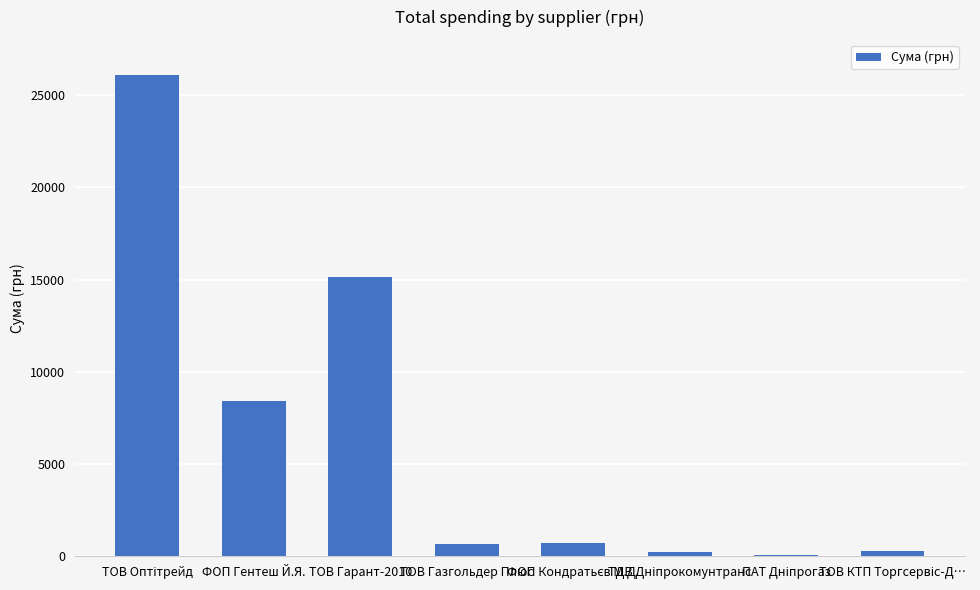

What is the sum of all values?

51666.0